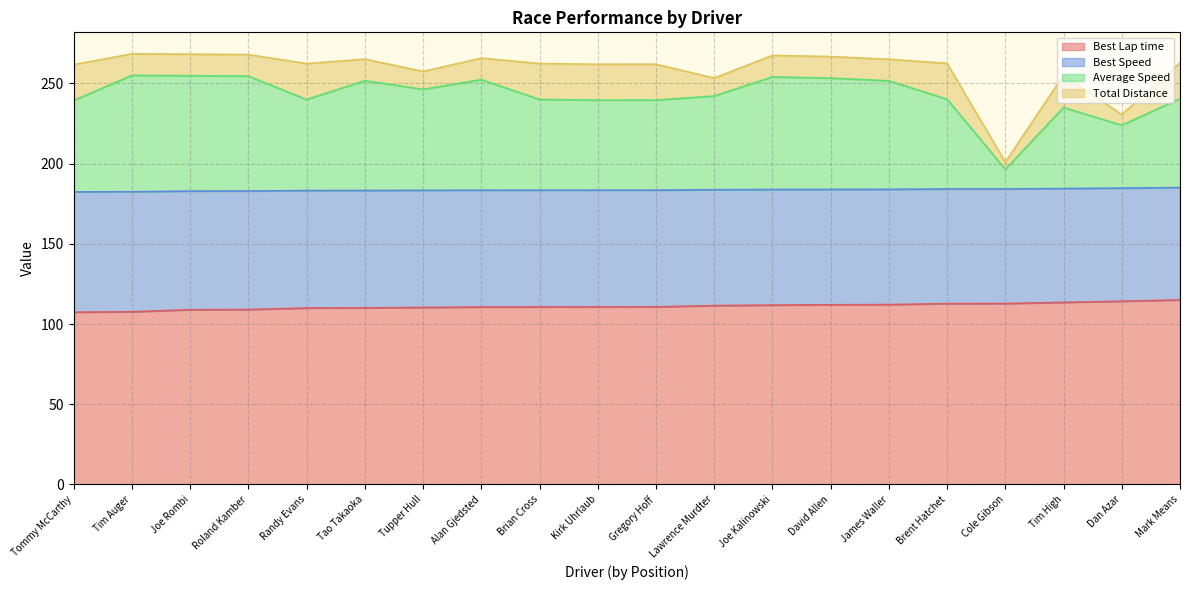

What is the label of the 18th point from the left?

Tim High